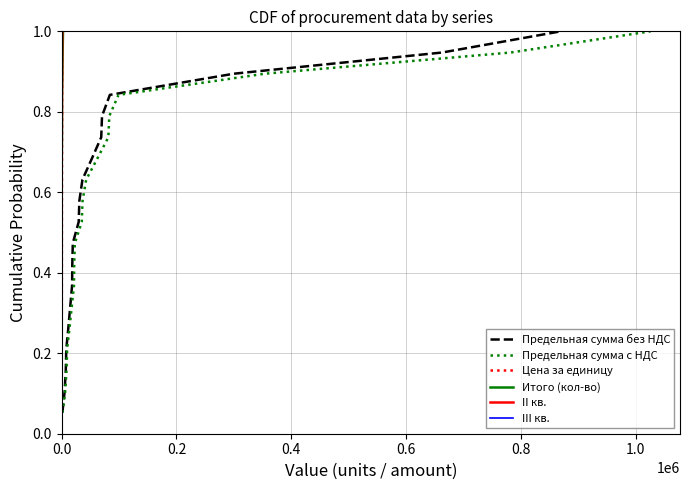

Reading right to left, what are all the values shown in this chart?

Предельная сумма без НДС: 1.0	0.9	0.9	0.8	0.8	0.7	0.7	0.6	0.6	0.5	0.5	0.4	0.4	0.3	0.3	0.2	0.2	0.1	0.1
Предельная сумма с НДС: 1.0	0.9	0.9	0.8	0.8	0.7	0.7	0.6	0.6	0.5	0.5	0.4	0.4	0.3	0.3	0.2	0.2	0.1	0.1
Цена за единицу: 1.0	0.9	0.9	0.8	0.8	0.7	0.7	0.6	0.6	0.5	0.5	0.4	0.4	0.3	0.3	0.2	0.2	0.1	0.1
Итого (кол-во): 1.0	0.9	0.9	0.8	0.8	0.7	0.7	0.6	0.6	0.5	0.5	0.4	0.4	0.3	0.3	0.2	0.2	0.1	0.1
II кв.: 1.0	0.9	0.9	0.8	0.8	0.7	0.7	0.6	0.6	0.5	0.5	0.4	0.4	0.3	0.3	0.2	0.2	0.1	0.1
III кв.: 1.0	0.9	0.9	0.8	0.8	0.7	0.7	0.6	0.6	0.5	0.5	0.4	0.4	0.3	0.3	0.2	0.2	0.1	0.1